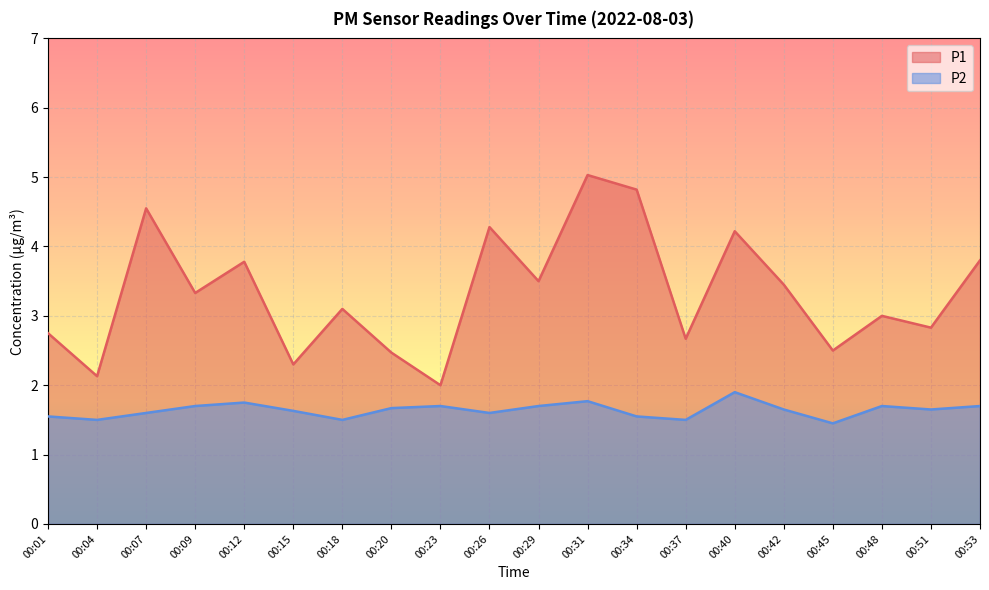

What are all the series names shown in the legend?

P1, P2